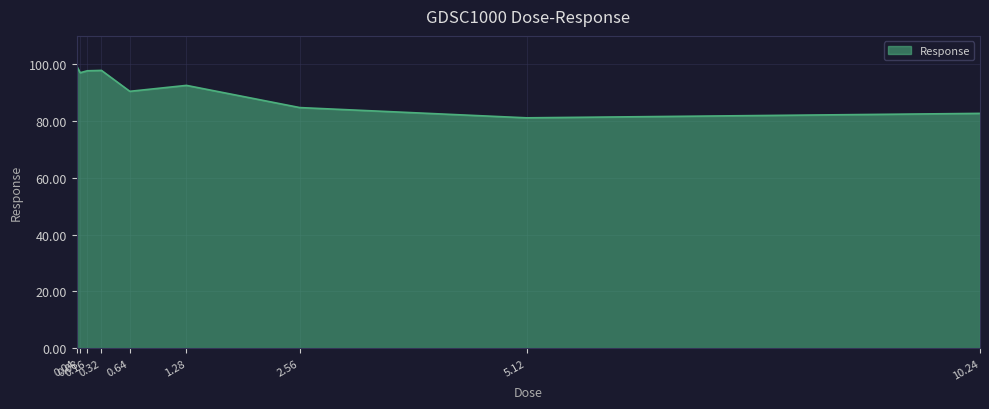

What is the smallest value displayed?

81.1